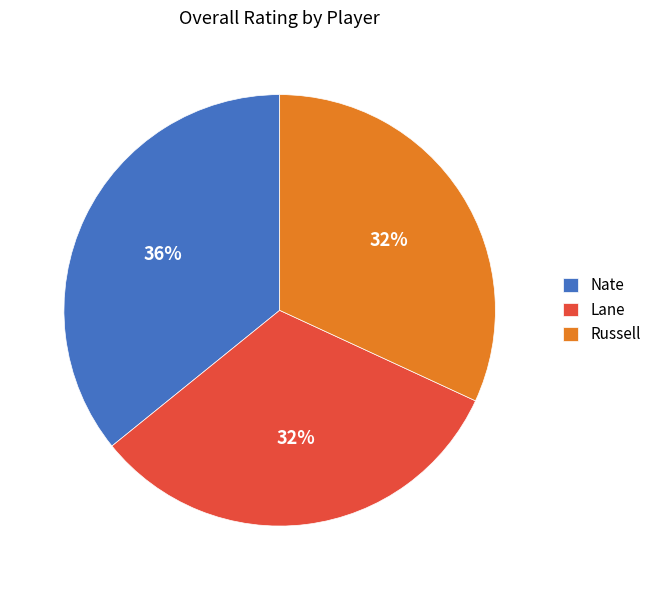

What percentage is the Lane slice, to the nearest percent?

32%